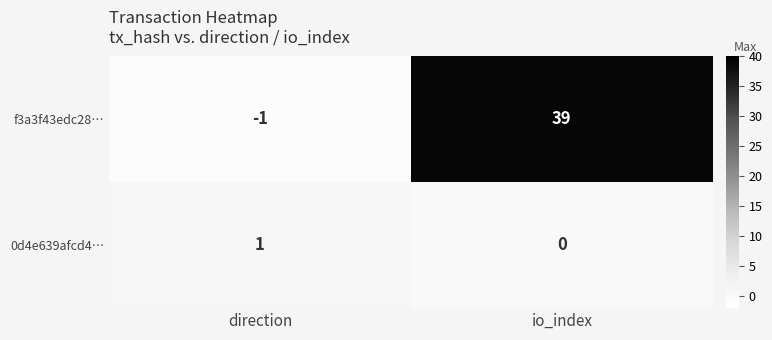

The value of 0d4e639afcd4… at direction is 2. True or false?

False